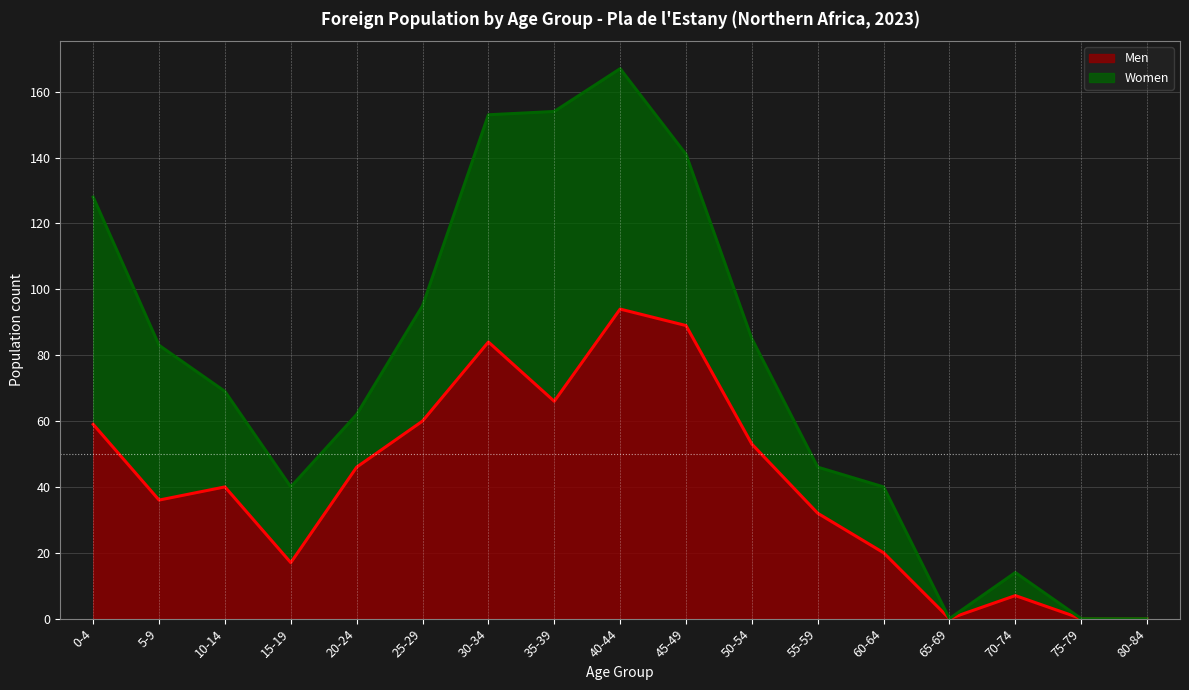

What is the greatest value displayed?

94